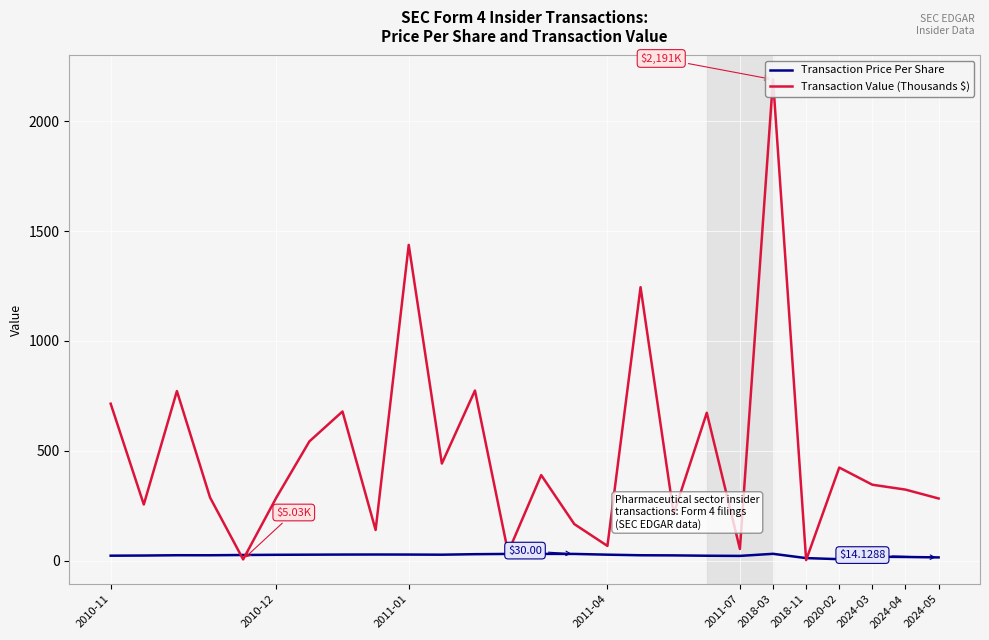

At how many categories does at least one series exceed 1500?

1